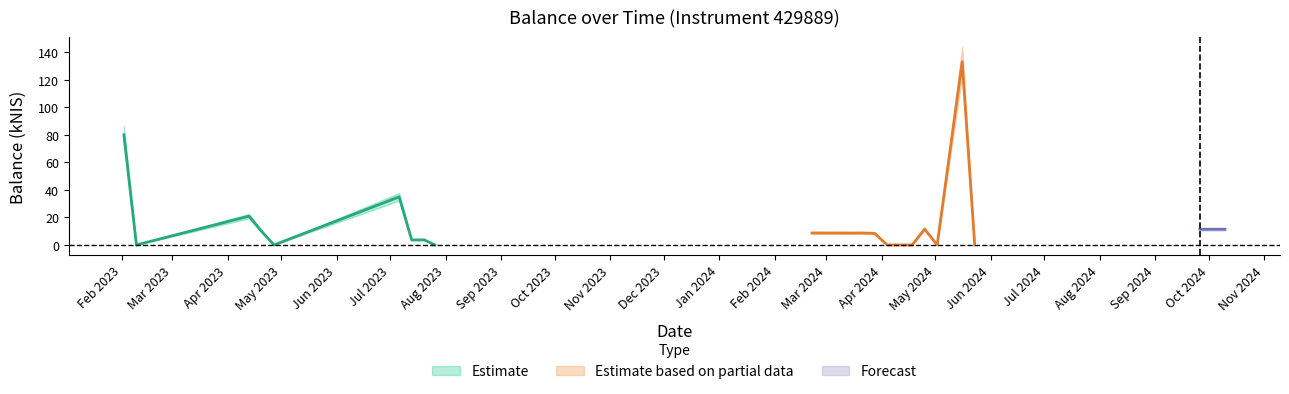

True or false: the data shows 15.1 at 2024-03-28.

False